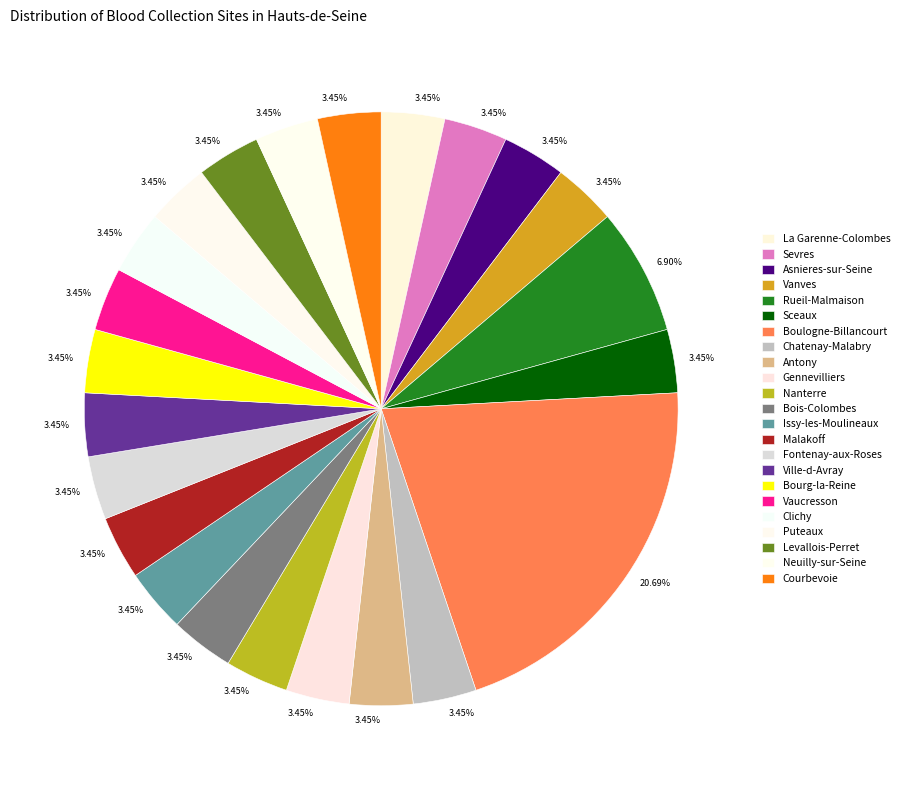

Count the number of slices in the pie.

23